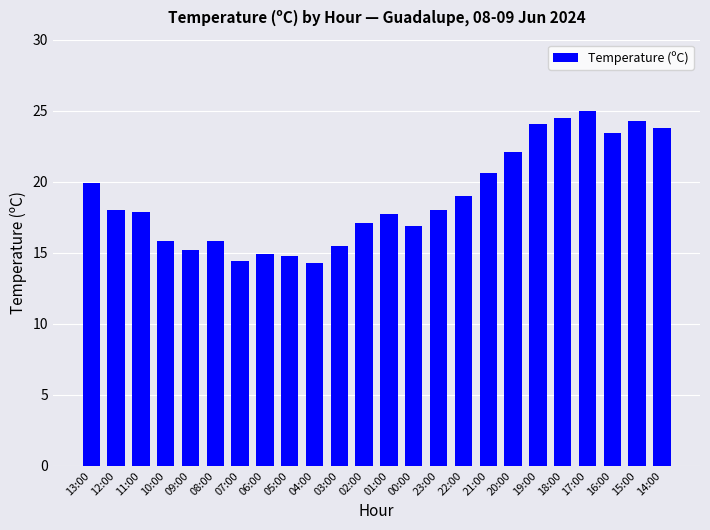

What is the maximum value shown in the chart?

25.0